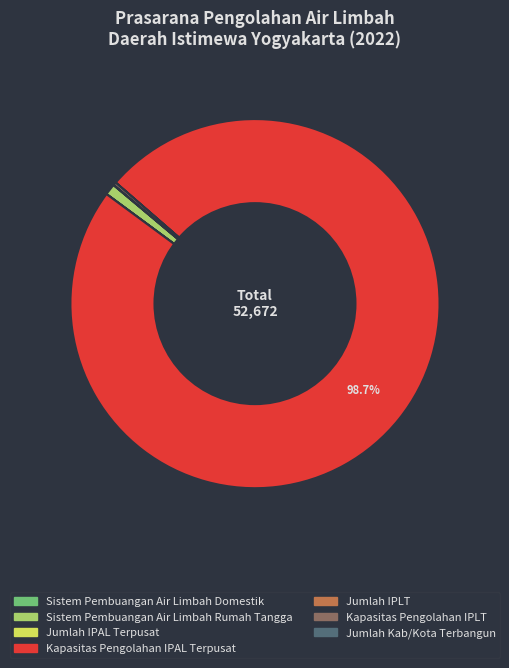

Do Sistem Pembuangan Air Limbah Rumah Tangga and Kapasitas Pengolahan IPAL Terpusat together represent more than half of the pie?

Yes